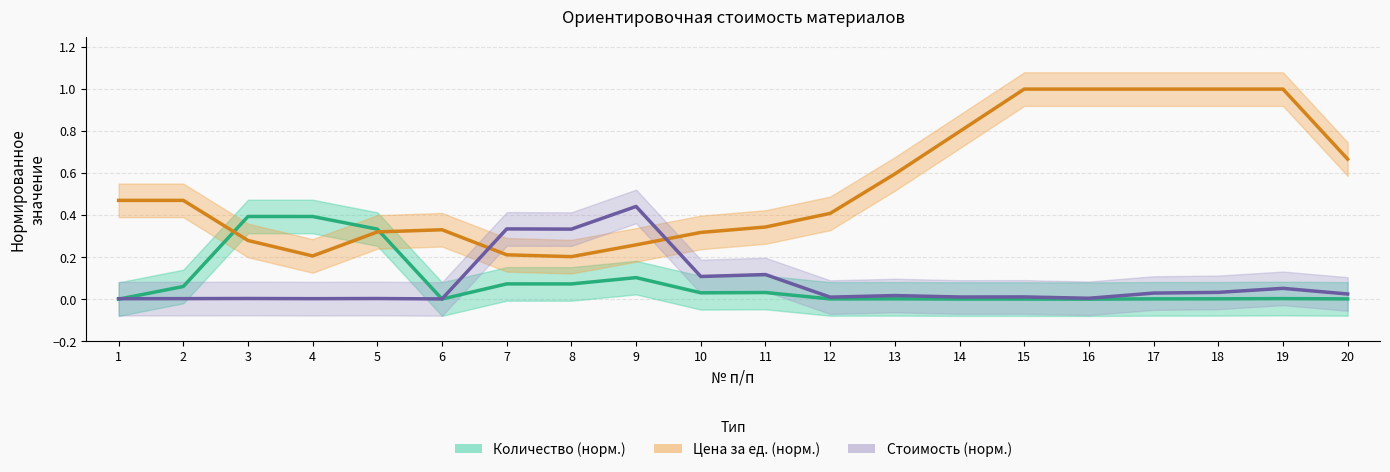

What is the average value of the Стоимость (норм.) series?

0.1